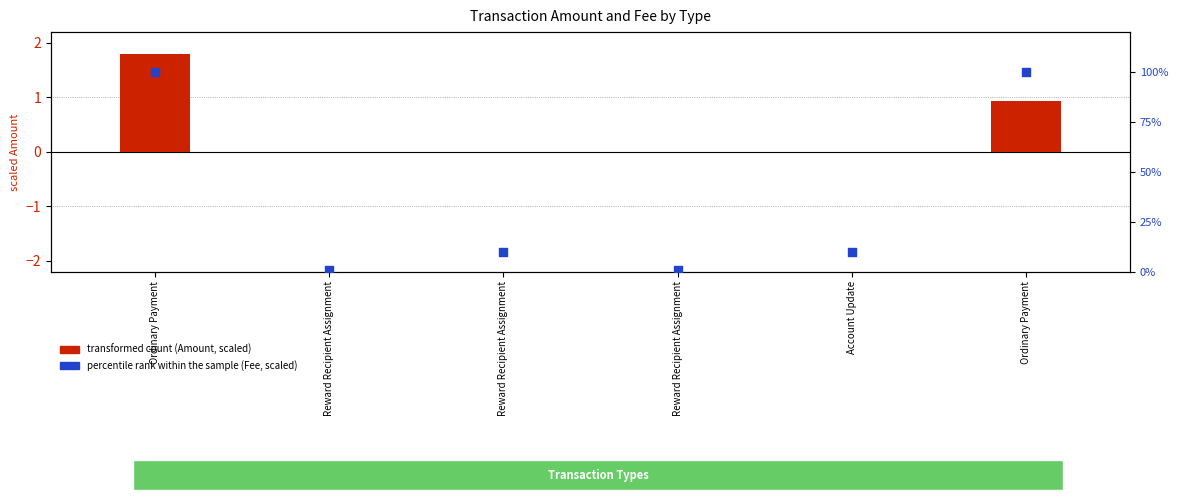

What is the total value across all series at Ordinary Payment?

101.8